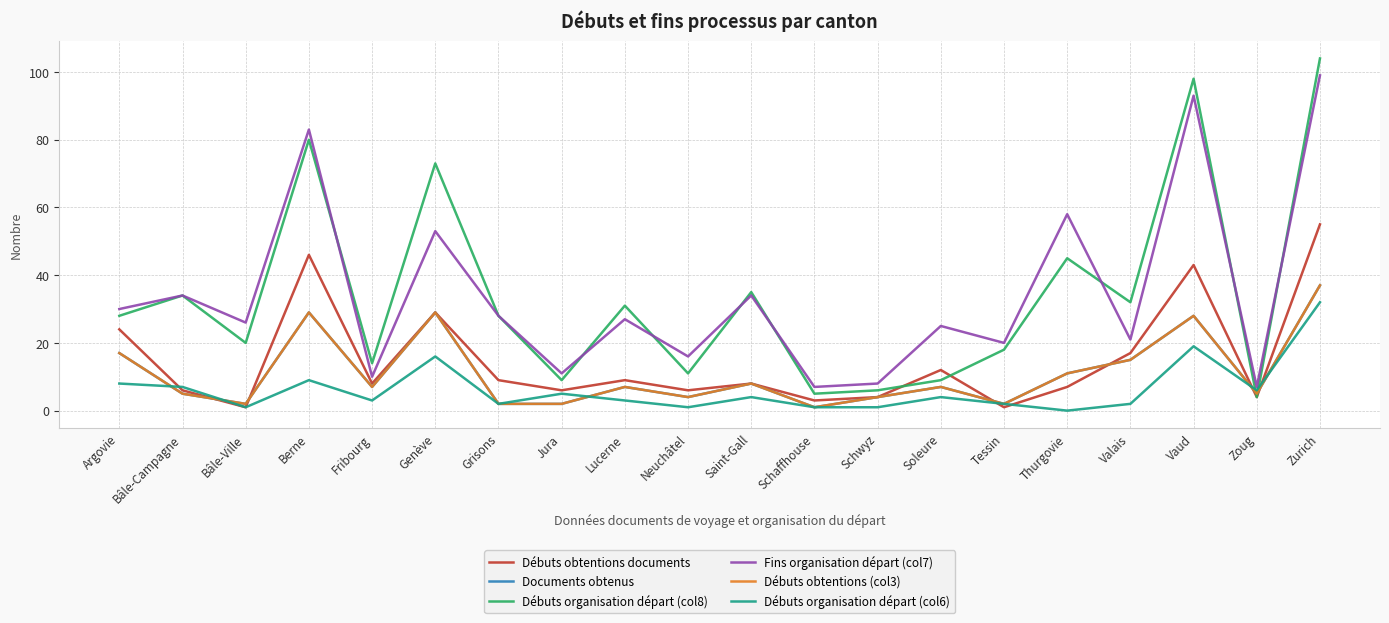

Reading left to right, what are all the values shown in this chart?

Débuts obtentions documents: Argovie=24	Bâle-Campagne=6	Bâle-Ville=1	Berne=46	Fribourg=8	Genève=29	Grisons=9	Jura=6	Lucerne=9	Neuchâtel=6	Saint-Gall=8	Schaffhouse=3	Schwyz=4	Soleure=12	Tessin=1	Thurgovie=7	Valais=17	Vaud=43	Zoug=4	Zurich=55
Documents obtenus: Argovie=17	Bâle-Campagne=5	Bâle-Ville=2	Berne=29	Fribourg=7	Genève=29	Grisons=2	Jura=2	Lucerne=7	Neuchâtel=4	Saint-Gall=8	Schaffhouse=1	Schwyz=4	Soleure=7	Tessin=2	Thurgovie=11	Valais=15	Vaud=28	Zoug=5	Zurich=37
Débuts organisation départ (col8): Argovie=28	Bâle-Campagne=34	Bâle-Ville=20	Berne=80	Fribourg=14	Genève=73	Grisons=28	Jura=9	Lucerne=31	Neuchâtel=11	Saint-Gall=35	Schaffhouse=5	Schwyz=6	Soleure=9	Tessin=18	Thurgovie=45	Valais=32	Vaud=98	Zoug=4	Zurich=104
Fins organisation départ (col7): Argovie=30	Bâle-Campagne=34	Bâle-Ville=26	Berne=83	Fribourg=10	Genève=53	Grisons=28	Jura=11	Lucerne=27	Neuchâtel=16	Saint-Gall=34	Schaffhouse=7	Schwyz=8	Soleure=25	Tessin=20	Thurgovie=58	Valais=21	Vaud=93	Zoug=7	Zurich=99
Débuts obtentions (col3): Argovie=17	Bâle-Campagne=5	Bâle-Ville=2	Berne=29	Fribourg=7	Genève=29	Grisons=2	Jura=2	Lucerne=7	Neuchâtel=4	Saint-Gall=8	Schaffhouse=1	Schwyz=4	Soleure=7	Tessin=2	Thurgovie=11	Valais=15	Vaud=28	Zoug=5	Zurich=37
Débuts organisation départ (col6): Argovie=8	Bâle-Campagne=7	Bâle-Ville=1	Berne=9	Fribourg=3	Genève=16	Grisons=2	Jura=5	Lucerne=3	Neuchâtel=1	Saint-Gall=4	Schaffhouse=1	Schwyz=1	Soleure=4	Tessin=2	Thurgovie=0	Valais=2	Vaud=19	Zoug=6	Zurich=32